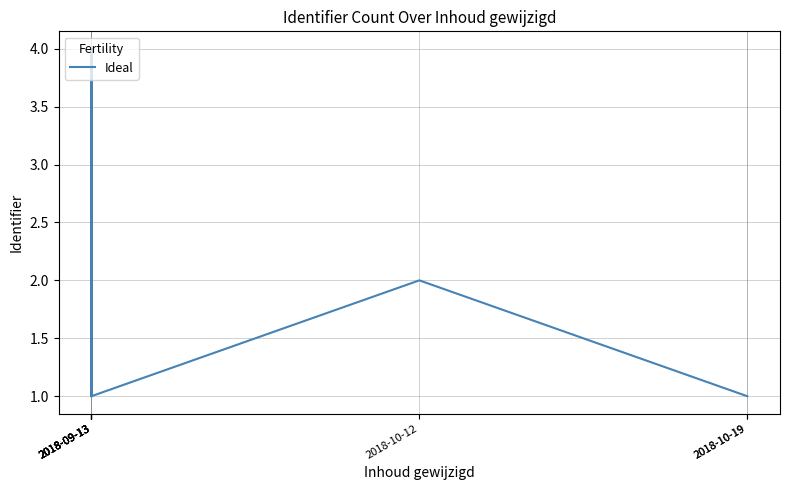

List the labels in order of value, smallest first.

2018-09-13, 2018-09-13, 2018-09-13, 2018-10-19, 2018-10-19, 2018-10-12, 2018-09-13, 2018-09-13